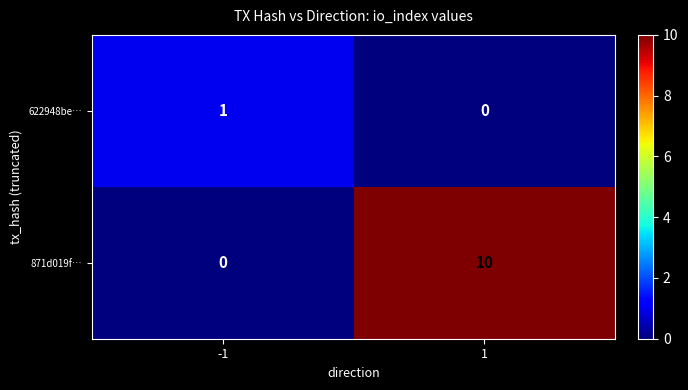

What is the total value across all series at 1?

10